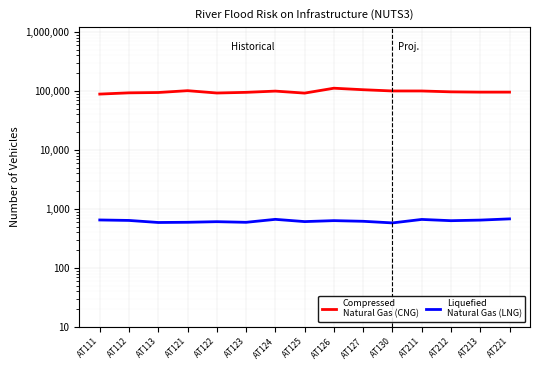

True or false: Compressed
Natural Gas (CNG) and Liquefied
Natural Gas (LNG) cross at least once.

False